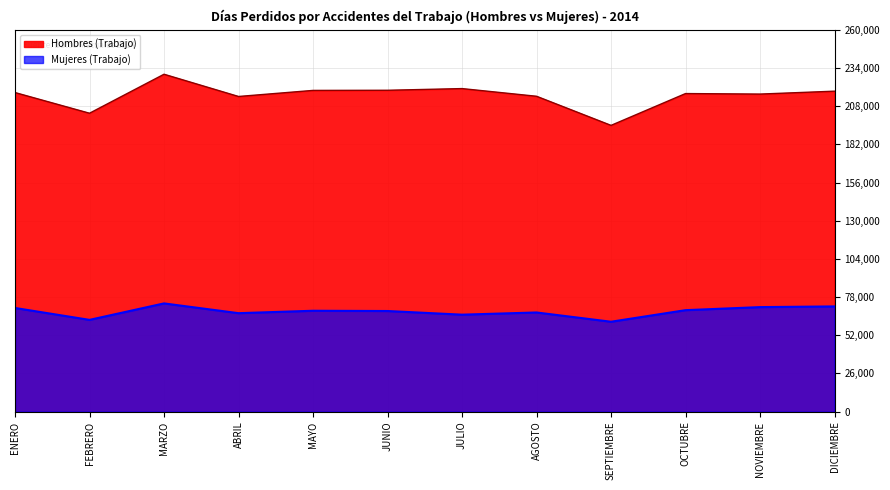

What is the label of the 6th point from the right?

JULIO